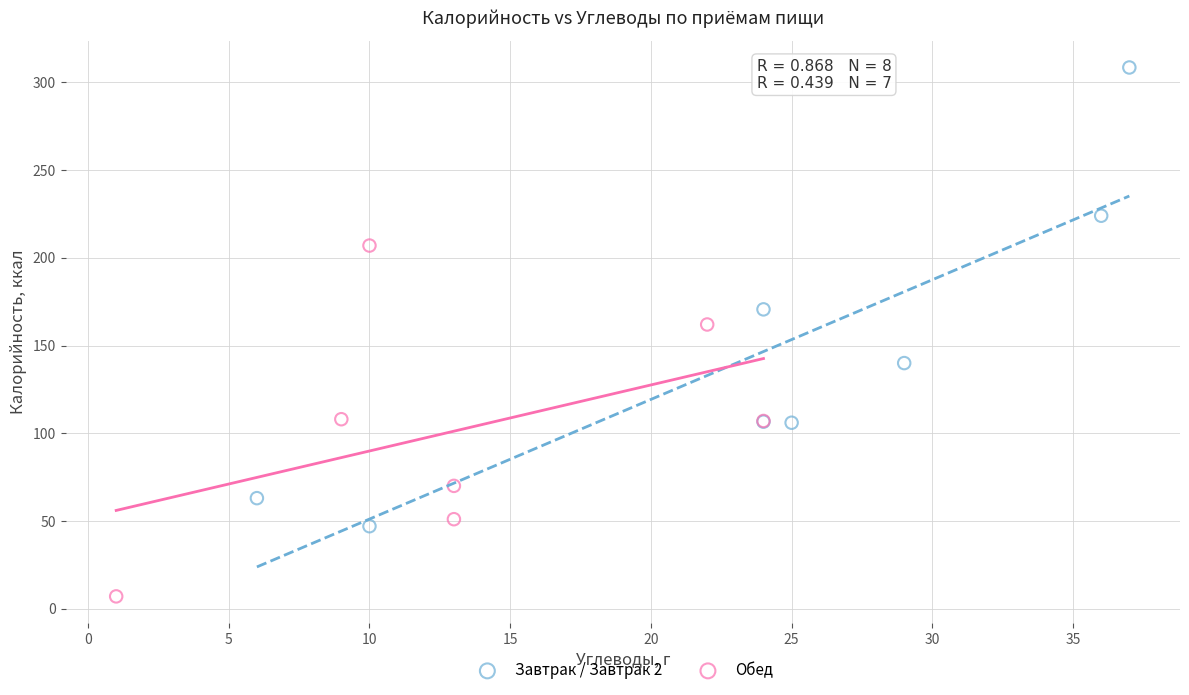

What are all the series names shown in the legend?

Завтрак / Завтрак 2, Обед